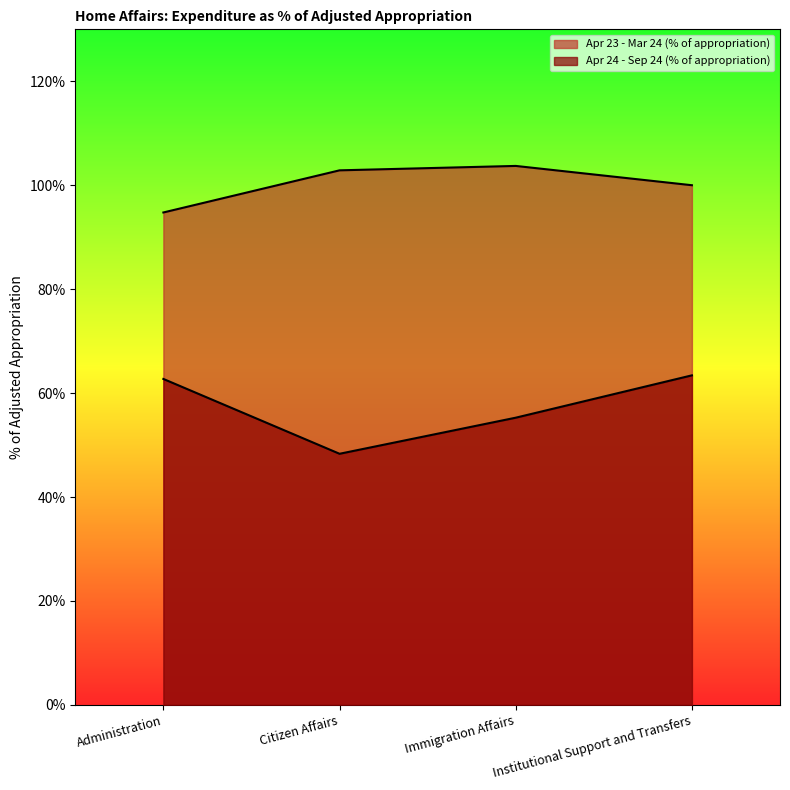

How many lines are shown in the chart?

2